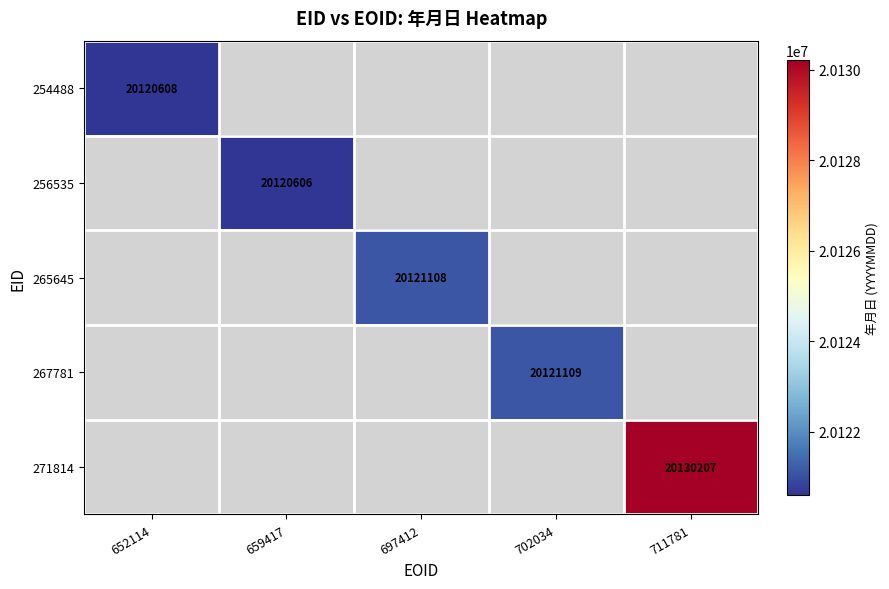

The value of 265645 at 697412 is 35203918. True or false?

False